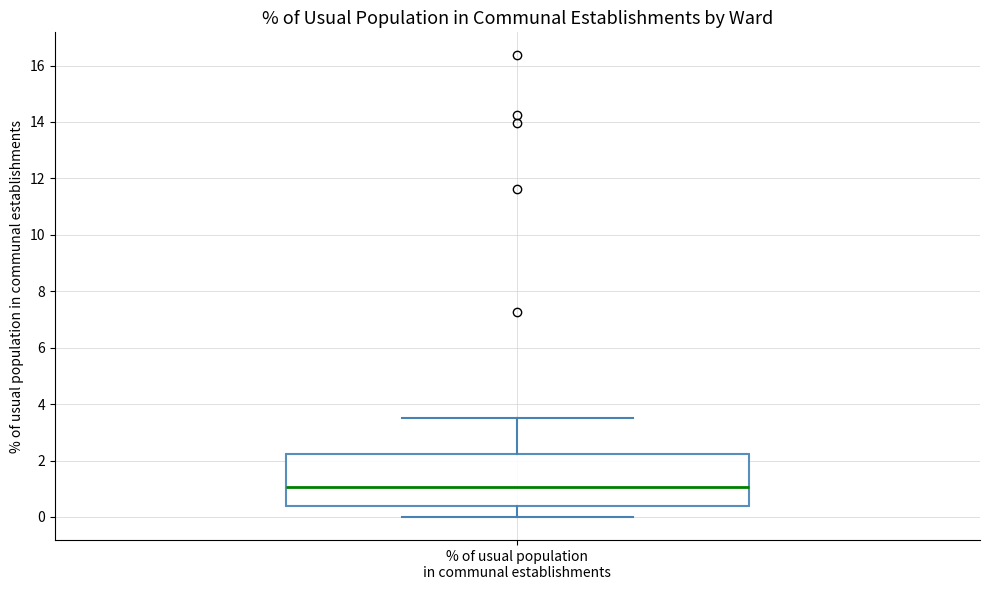

Where is the upper edge of the box for % of usual population in communal establishments on the y-axis? The values are not printed on the chart, so give them approximately, as read against the axis.

2.2